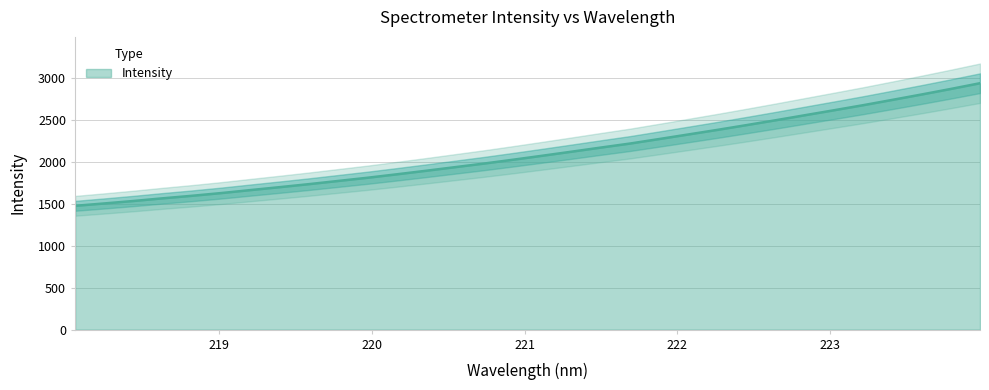

What is the label of the 3rd point from the left?

218.442